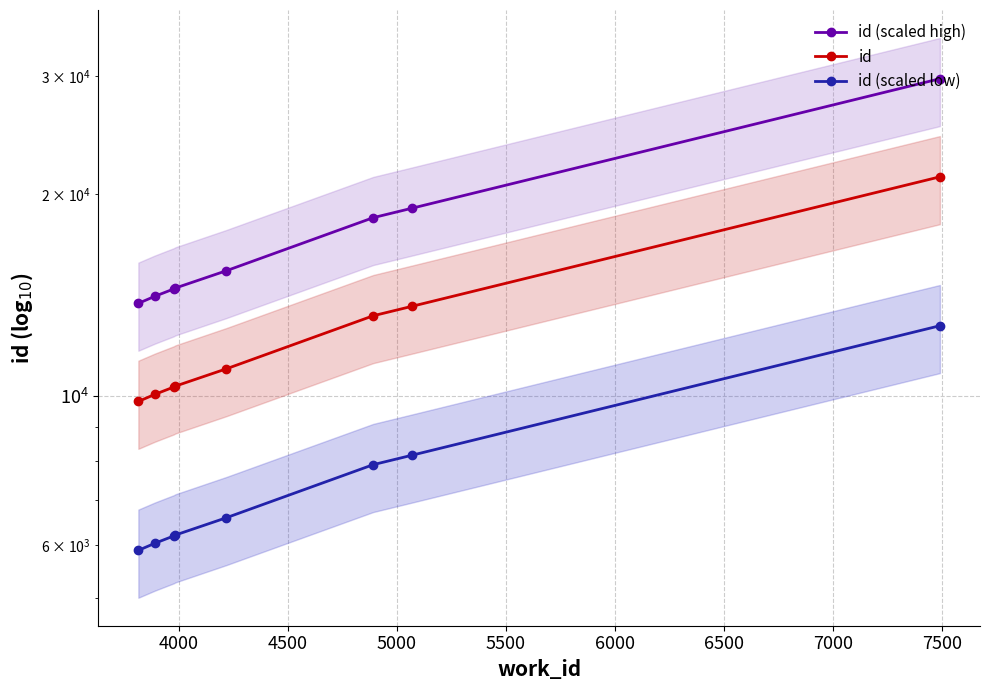

The value of id (scaled high) at 7000 is 11040.4. True or false?

False